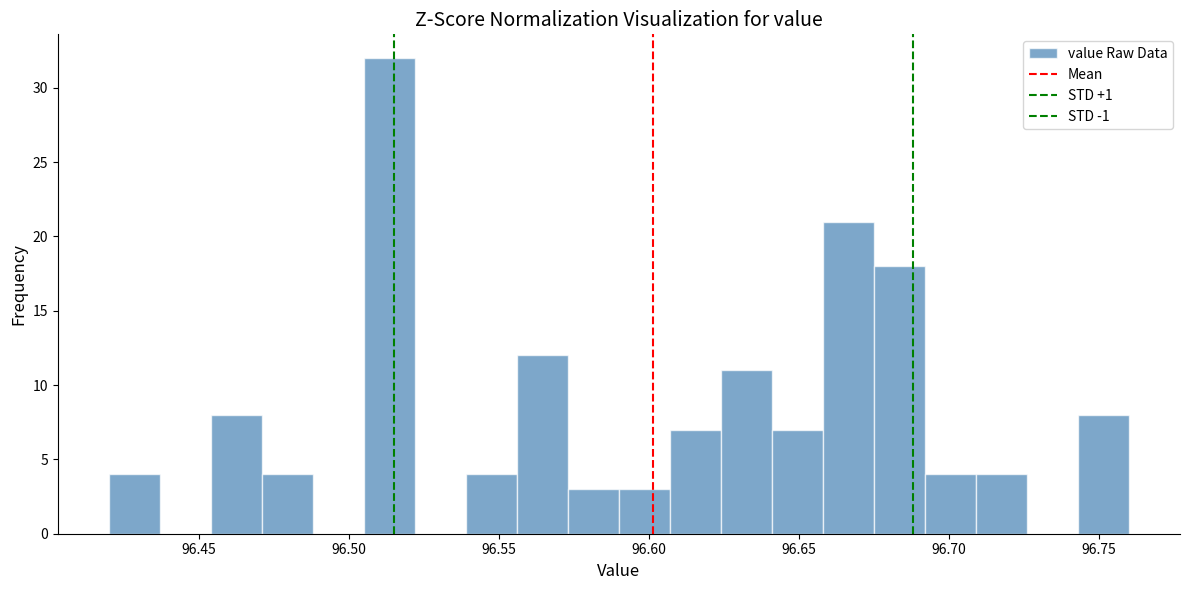

Around what value on the x-axis is the tallest bar? Give the approximate position of its centre, as read against the axis.

96.515